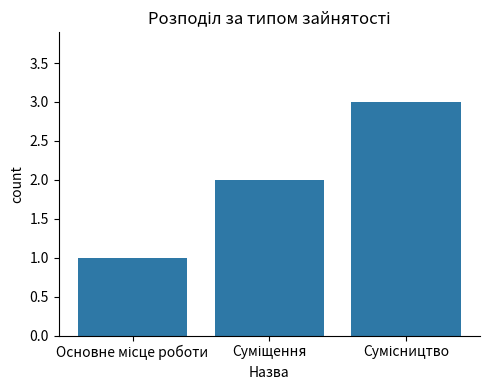

Are the bars horizontal?

No